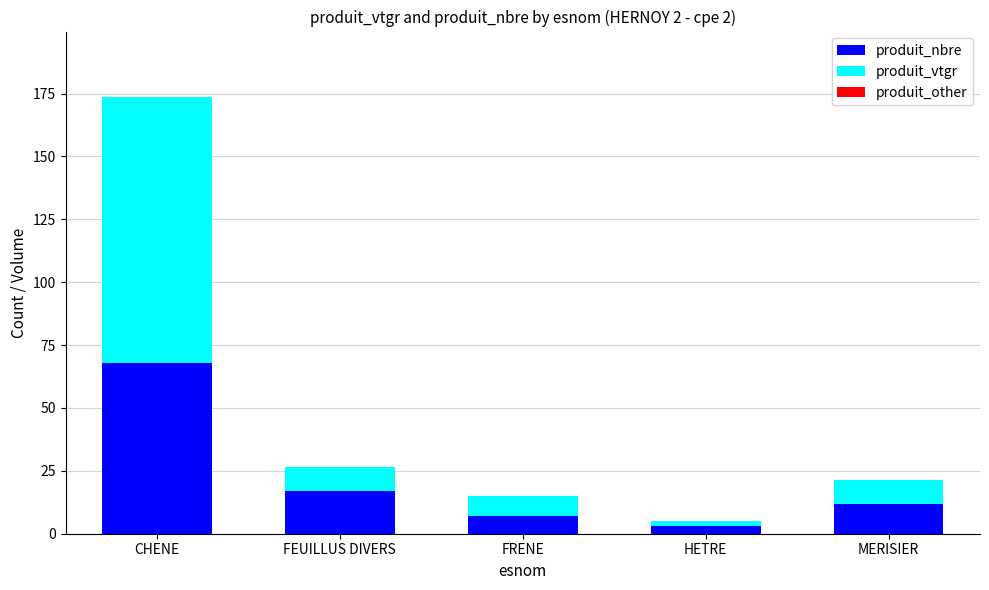

What is the total value across all series at CHENE?

173.6